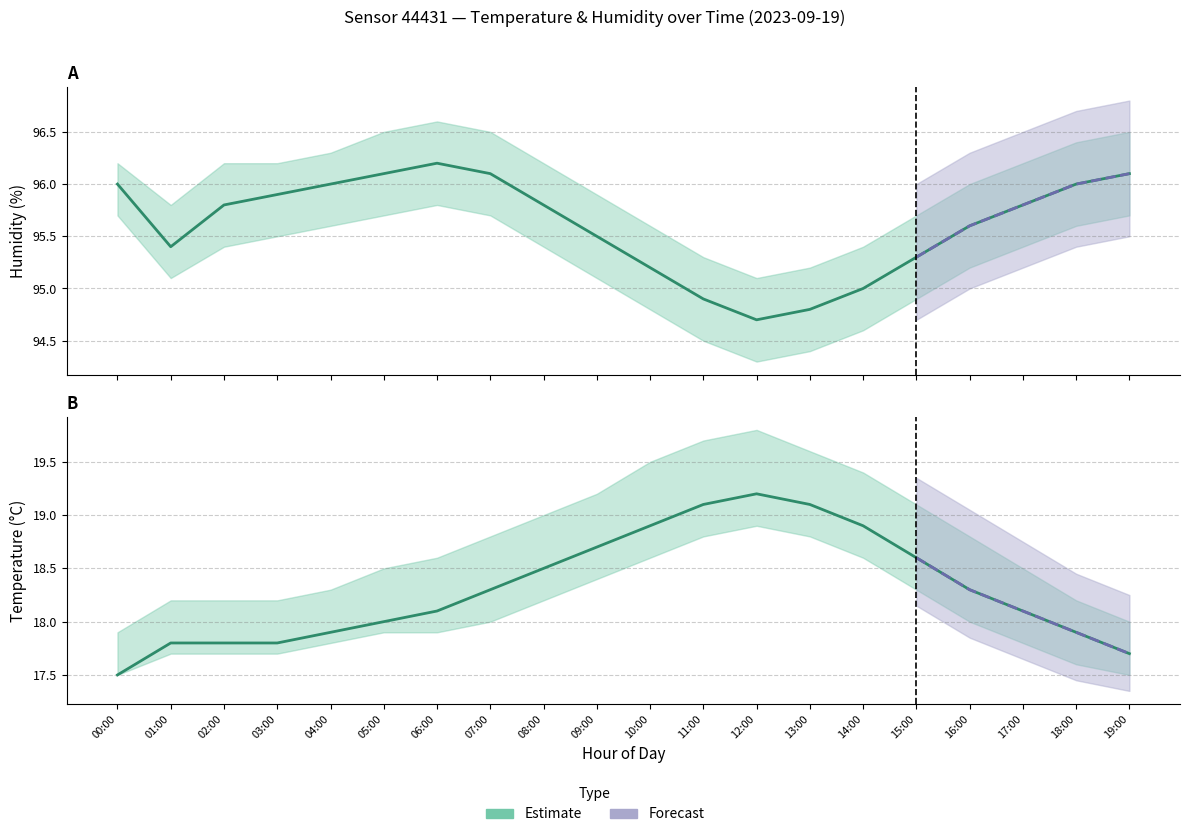

What is the minimum value shown in the chart?

17.5